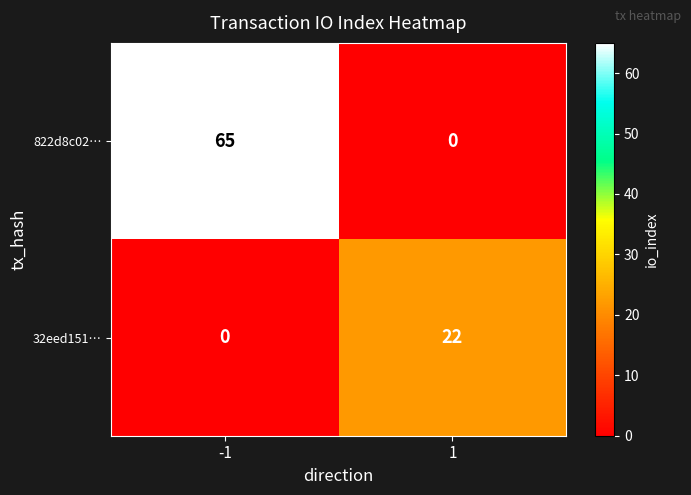

List the series in order of their peak value, lowest first.

32eed151…, 822d8c02…